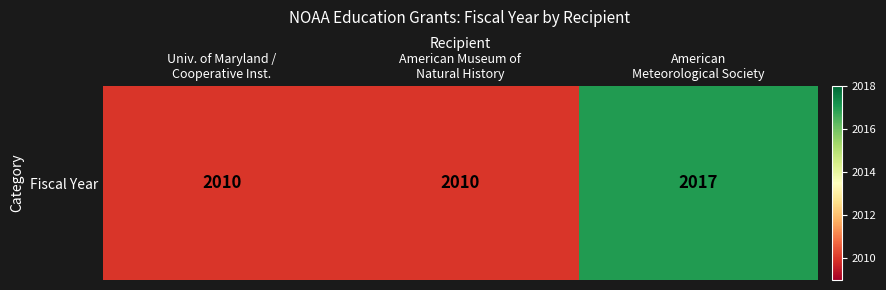

What is the greatest value displayed?

2017